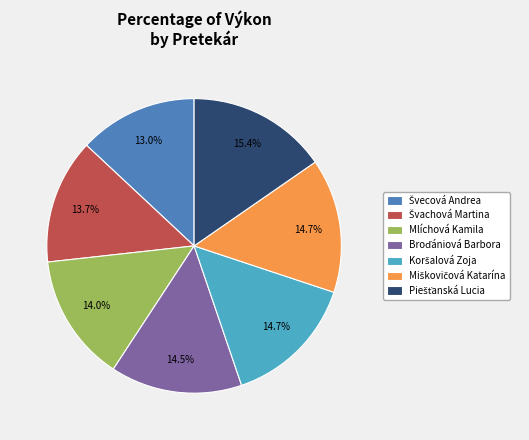

Is there a majority slice in this chart?

No